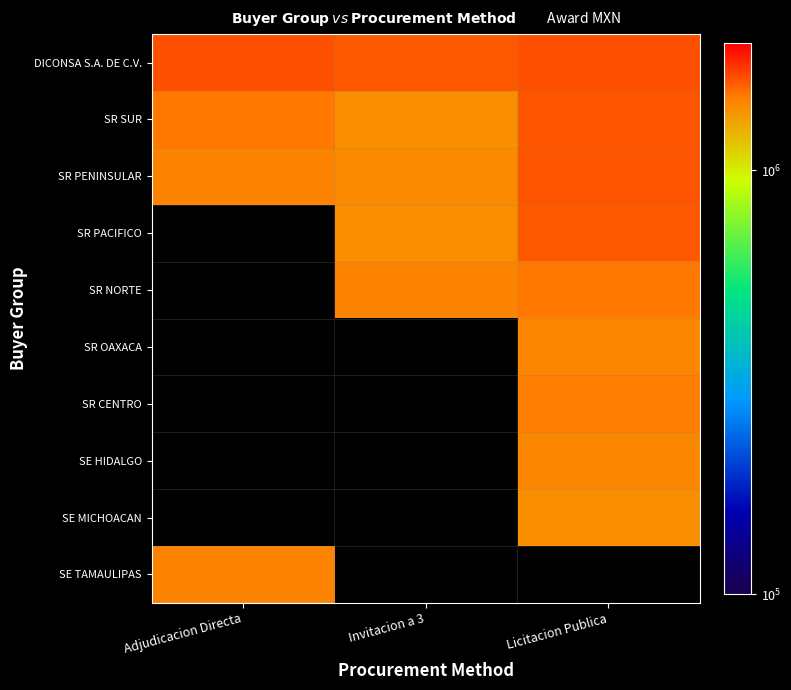

True or false: SR NORTE has a value of 1450000.0 at Invitacion a 3.

True